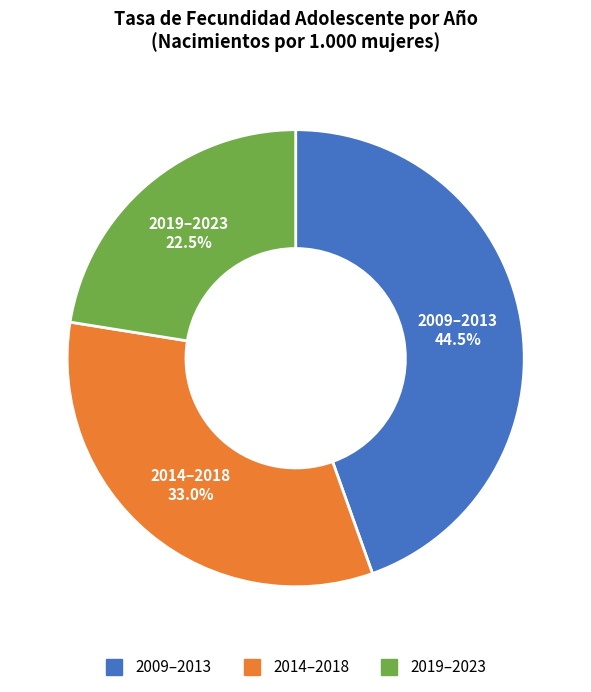

Does any single category account for the majority?

No